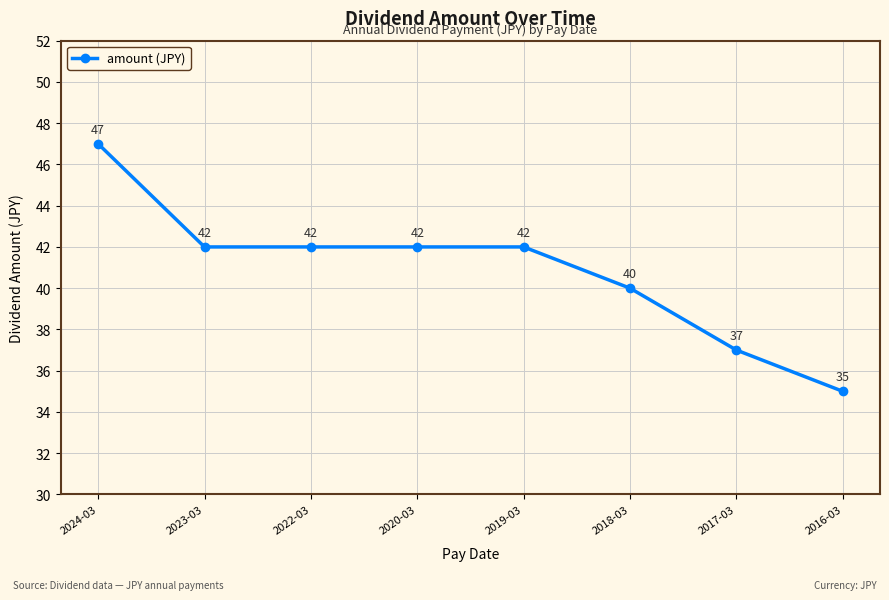

The chart shows a value of 11 at 2017-03. True or false?

False